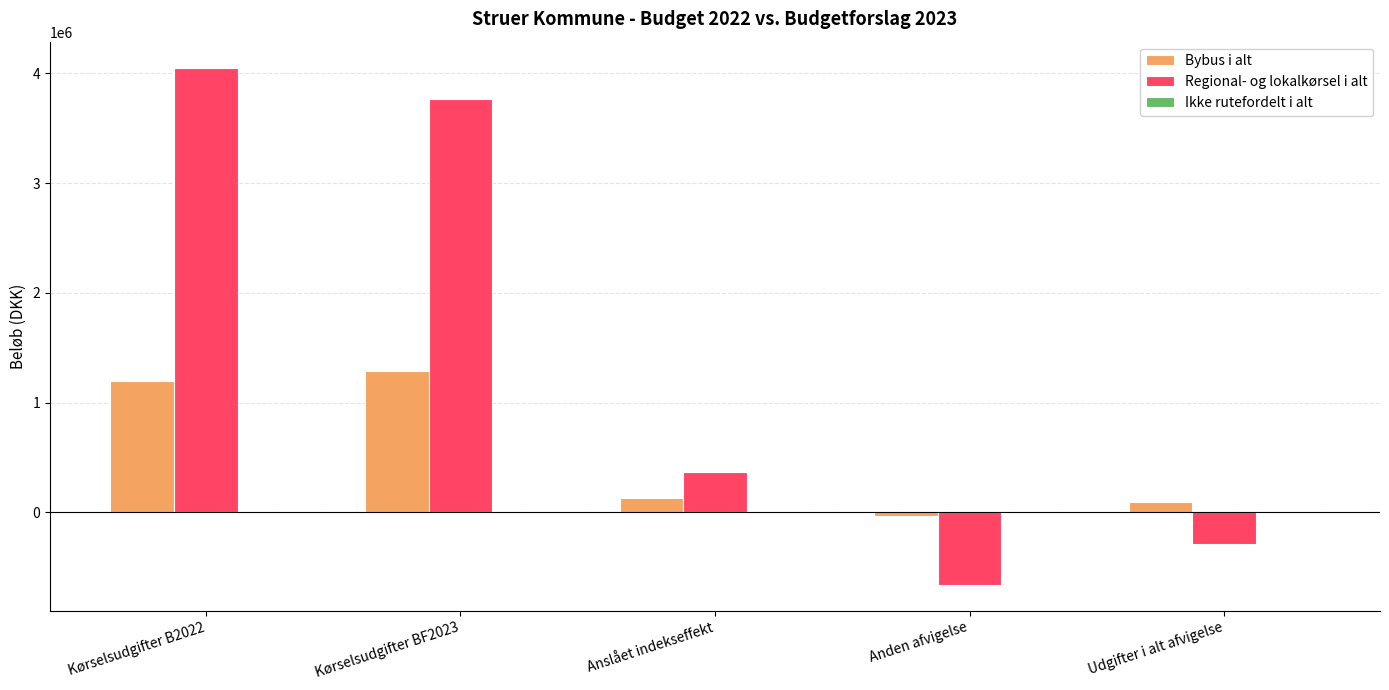

Which series has the largest total across all categories?

Regional- og lokalkørsel i alt